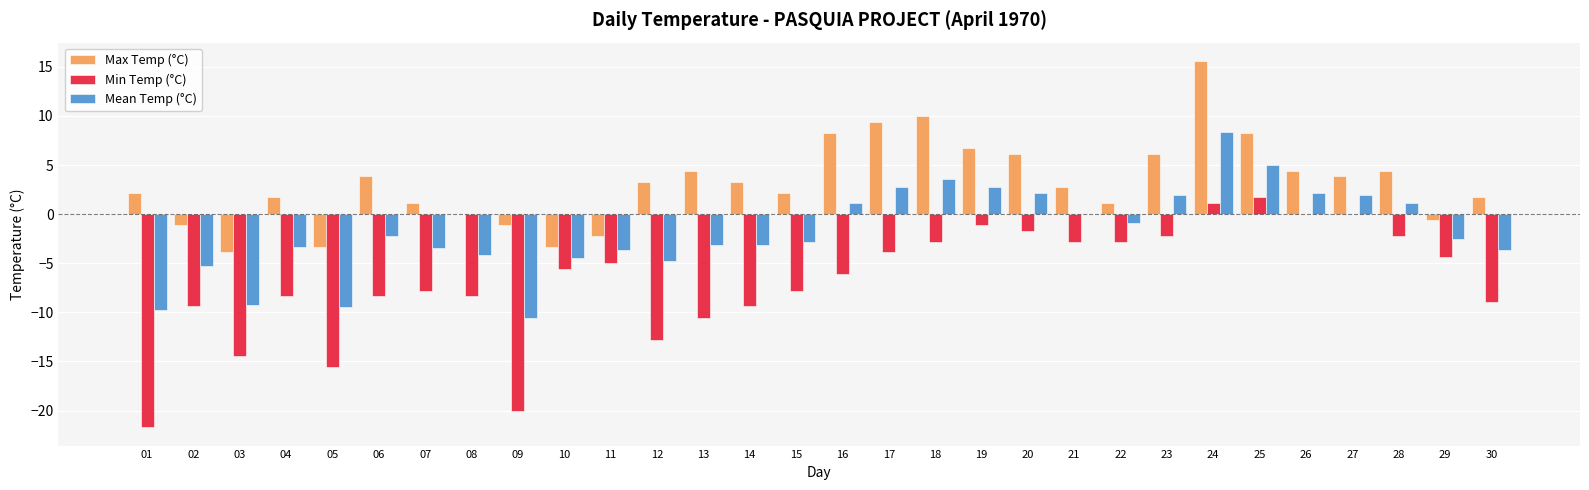

What is the total value across all series at 05?

-28.4